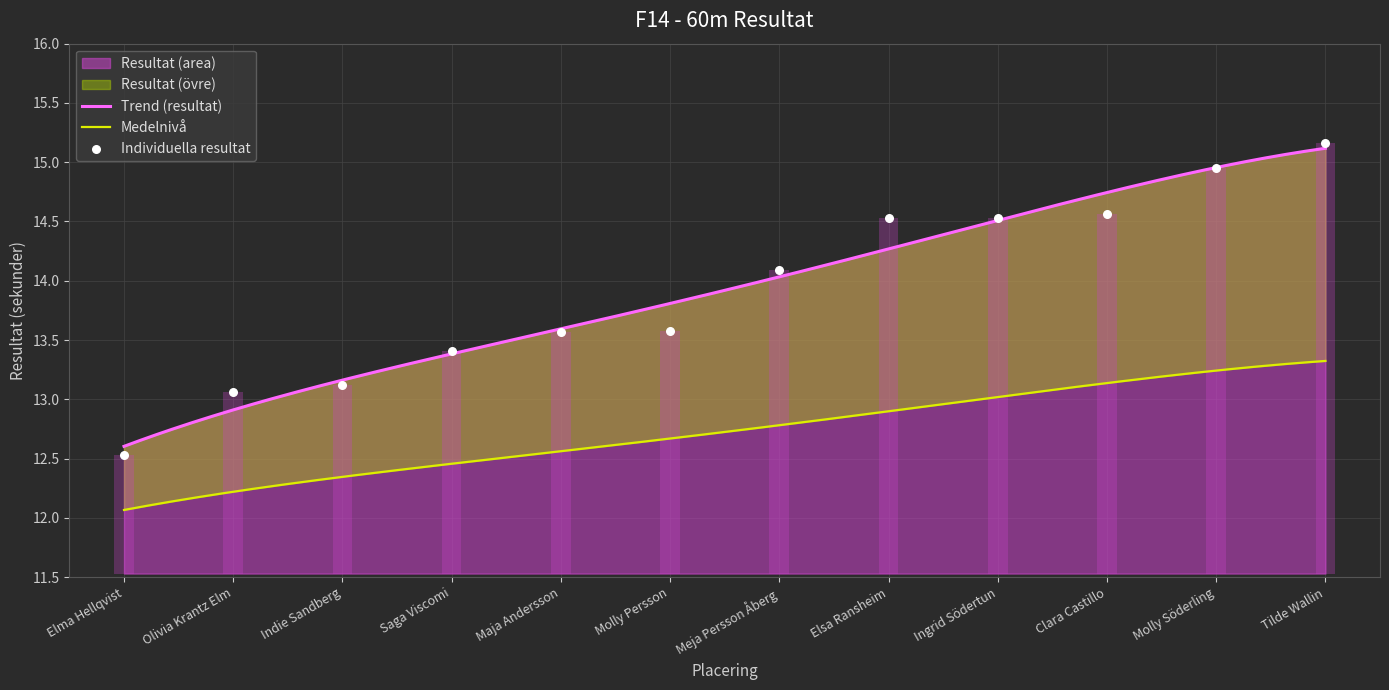

What is the ratio of the value at Meja Persson Åberg to the value at Olivia Krantz Elm?

1.1